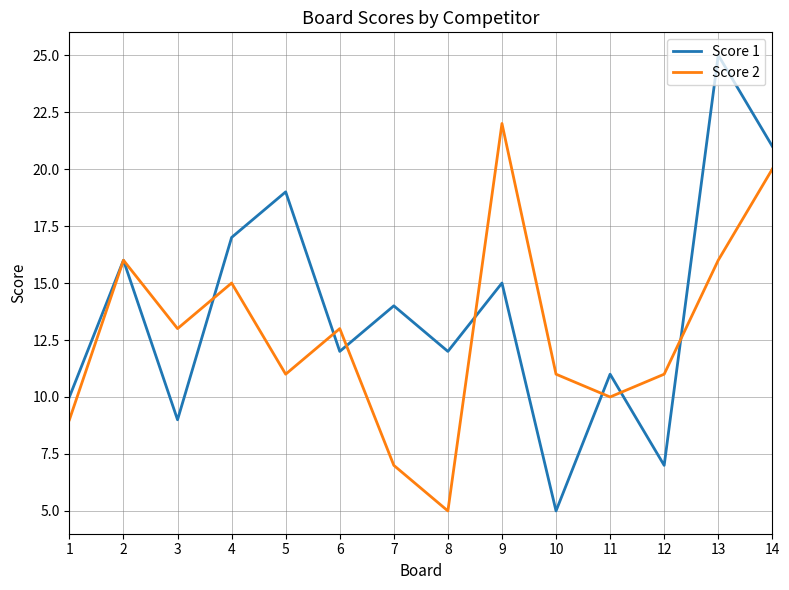

Is the value of Score 2 at 11 greater than the value of Score 1 at 8?

No